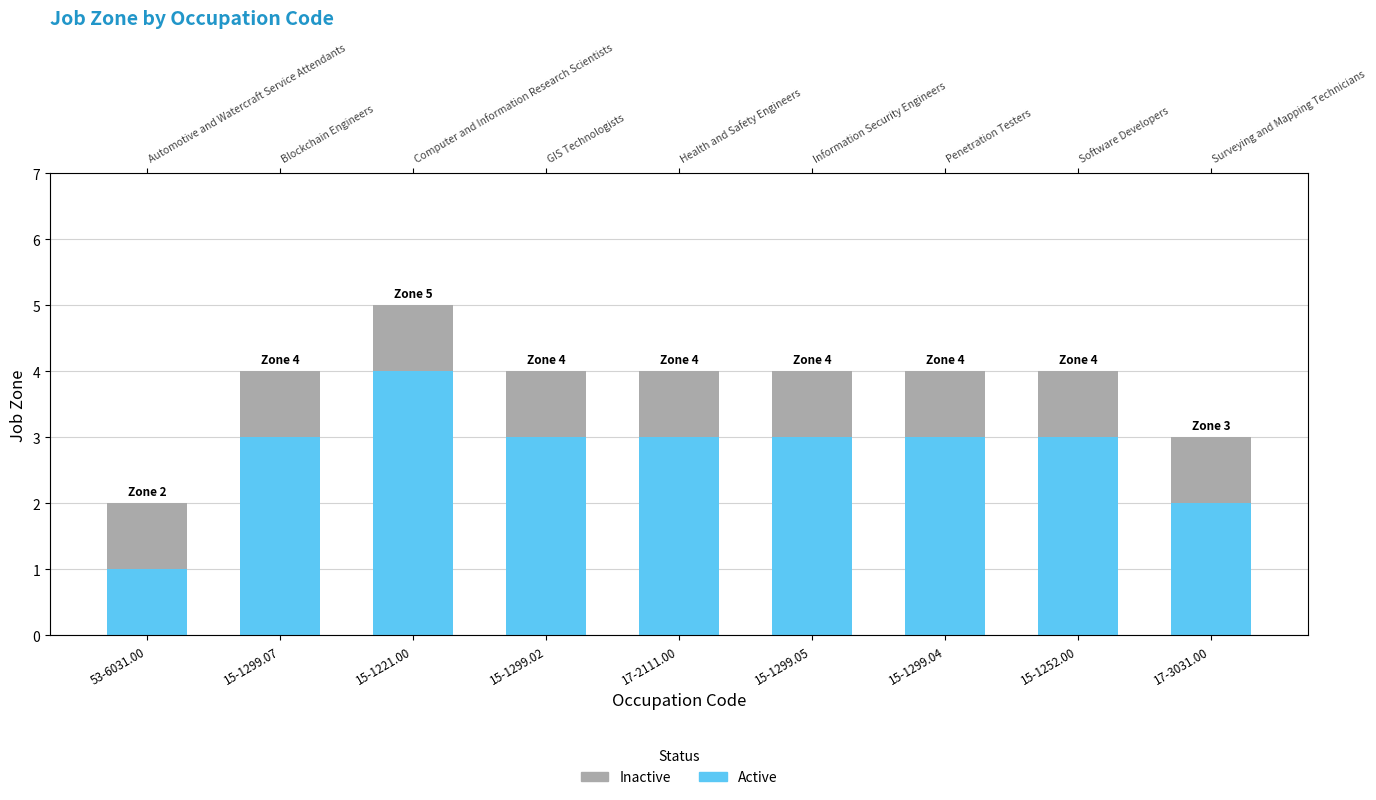

What is the label of the 4th bar from the left?

15-1299.02